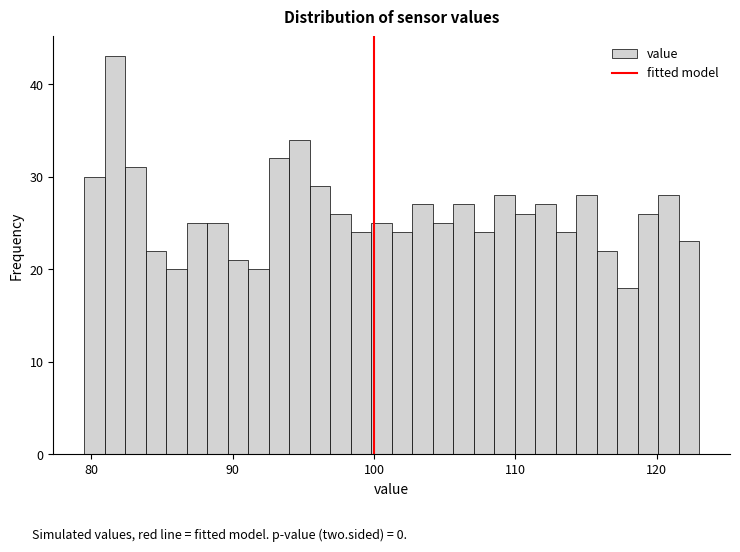

Read against the x-axis, roughly where is the centre of the tallest bar?

82